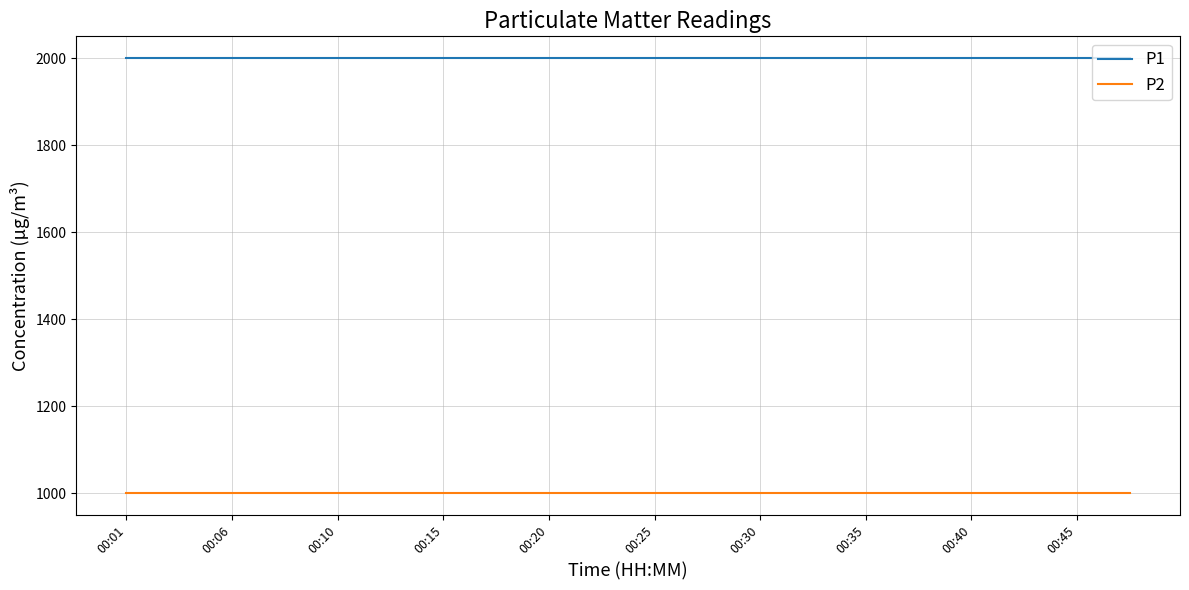

What are all the series names shown in the legend?

P1, P2